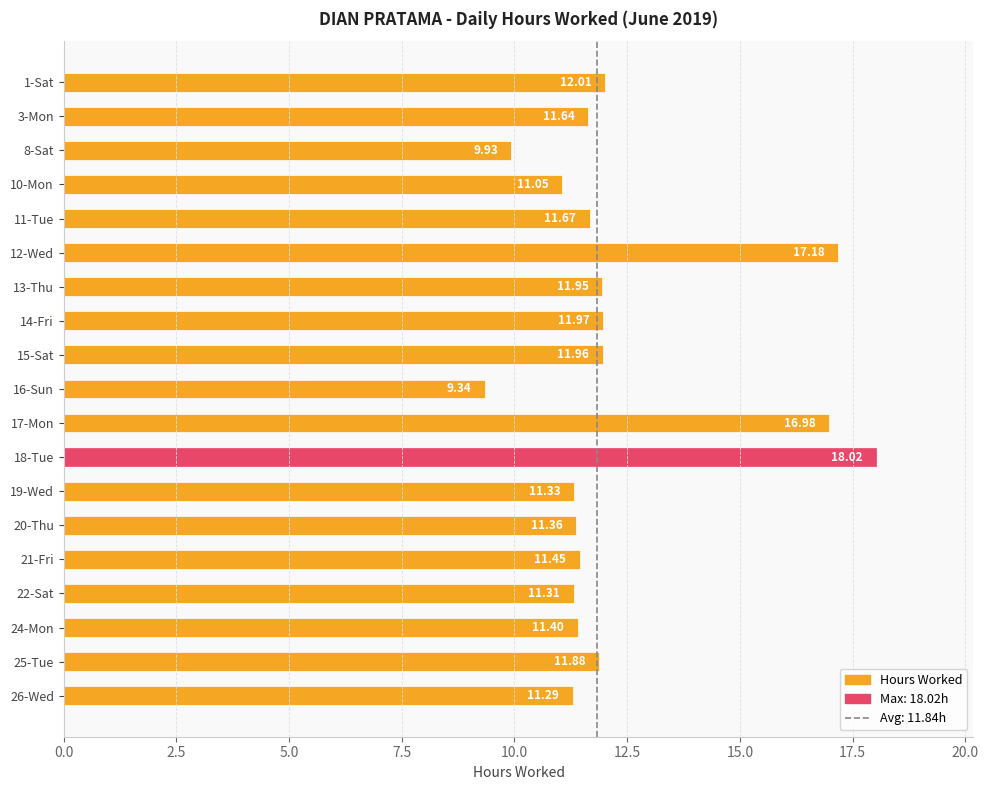

Count the number of data series in this chart.

1